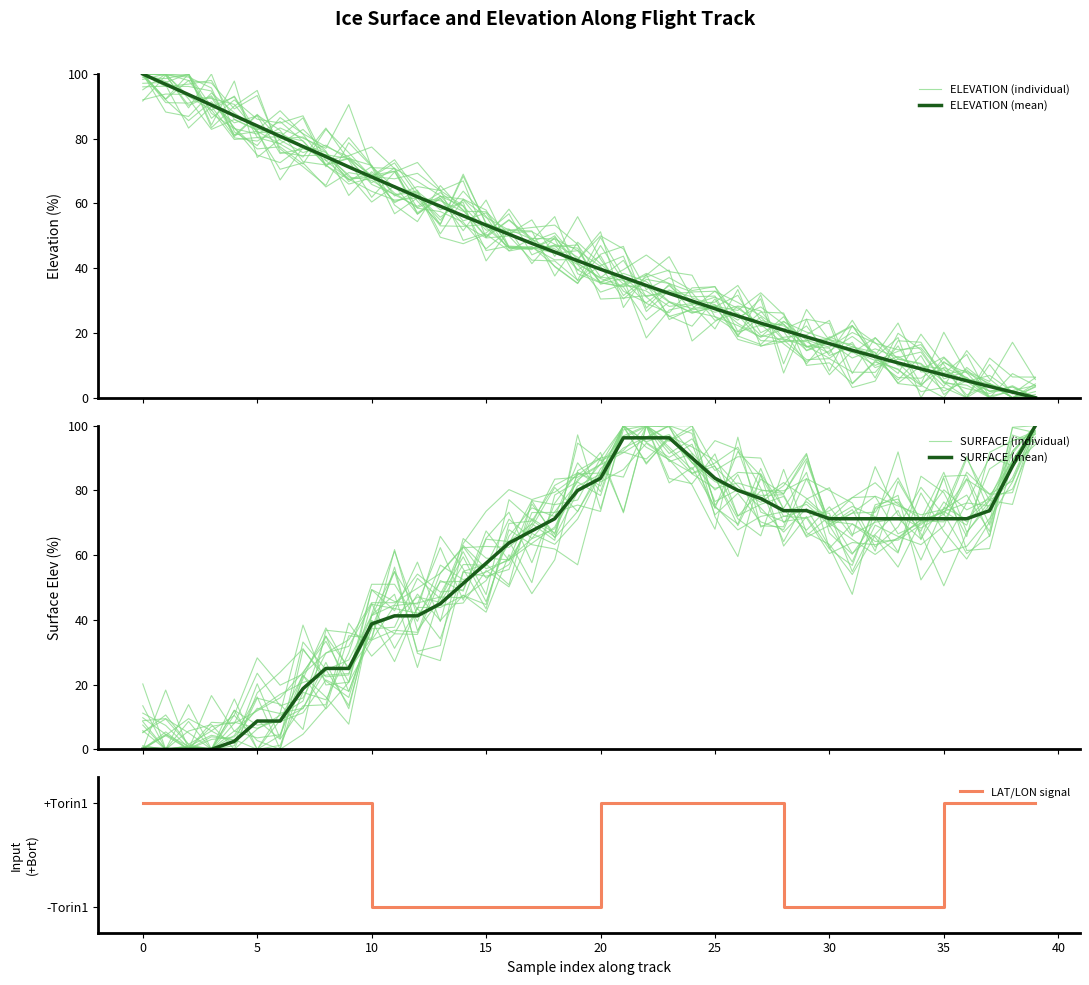

Where is ELEVATION (individual) nearest to the value 50?

13